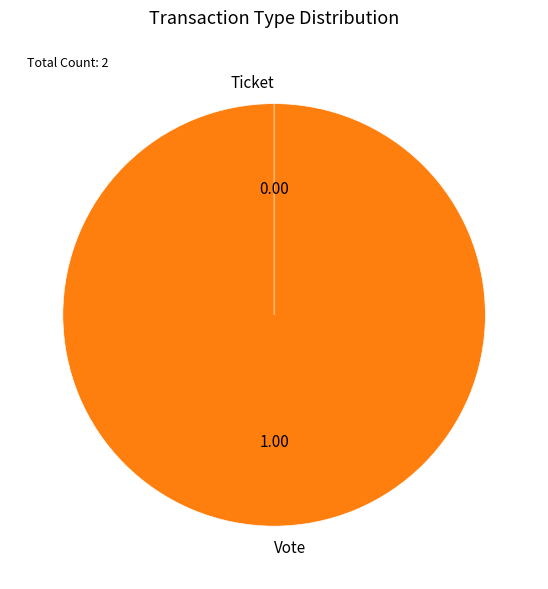

Which has a higher value, Vote or Ticket?

Vote